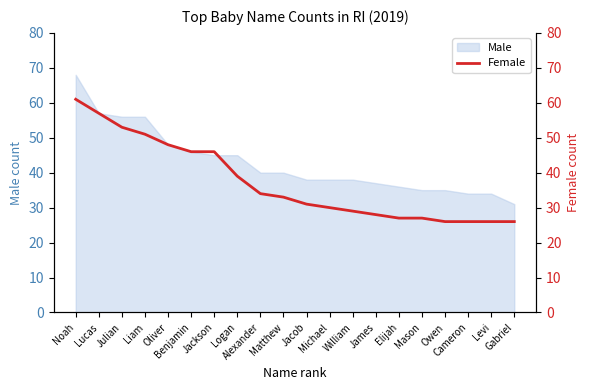

What is the minimum value shown in the chart?

26